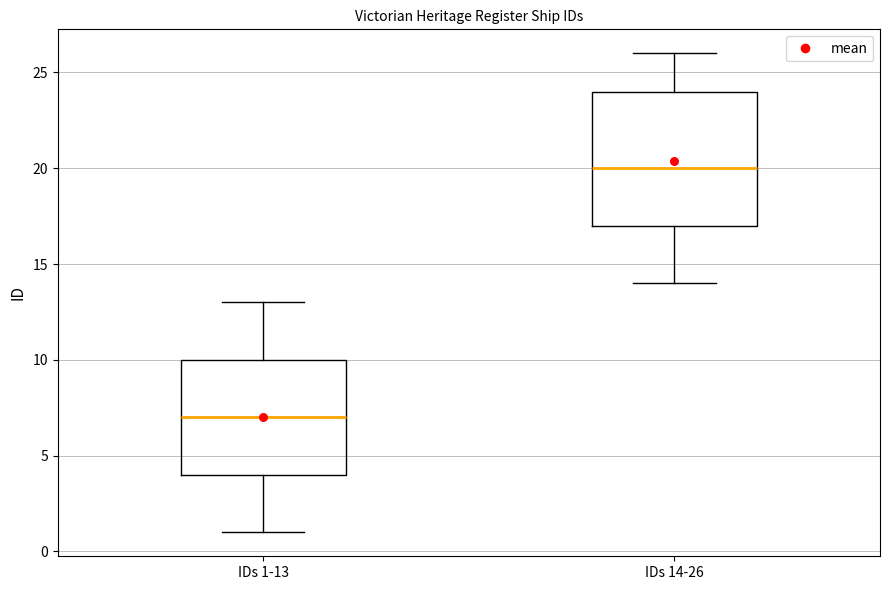

Reading left to right, transcribe this box plot: for each box, give where its median line is, the range the box spans, and where its two whiskers end, as read against the y-axis. The values are not printed on the chart, so give them approximately, as read against the axis.

IDs 1-13: median 7, box 4 to 10, whiskers 1 to 13
IDs 14-26: median 20, box 17 to 24, whiskers 14 to 26